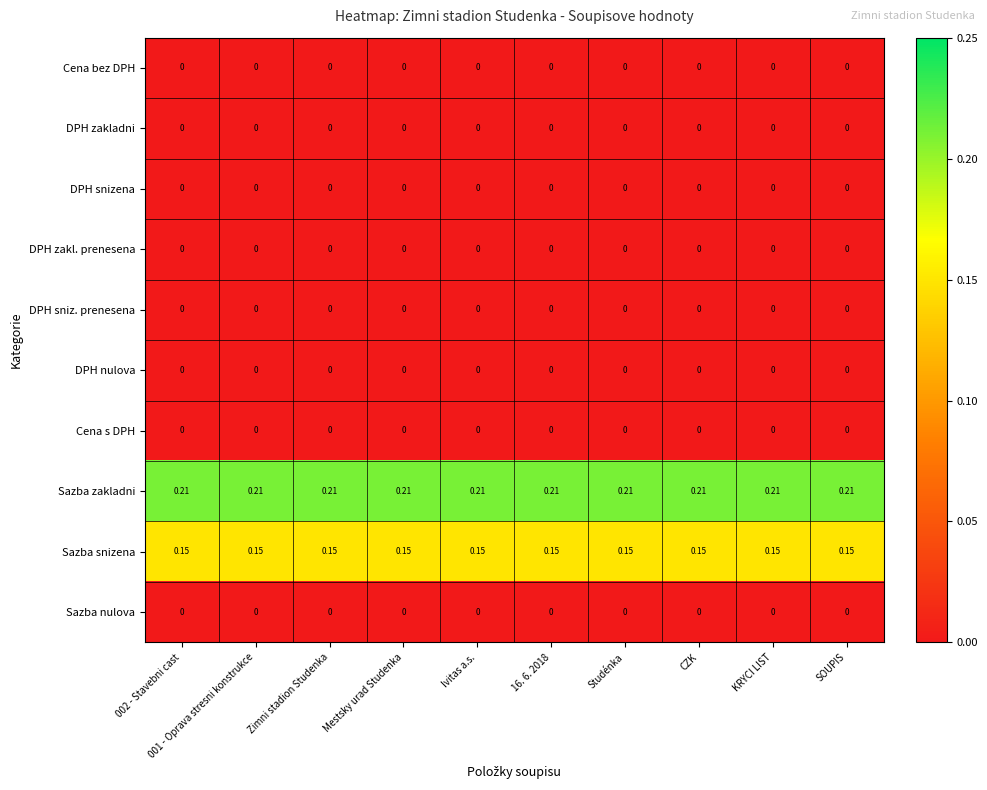

Which series has the largest total across all categories?

Sazba zakladni